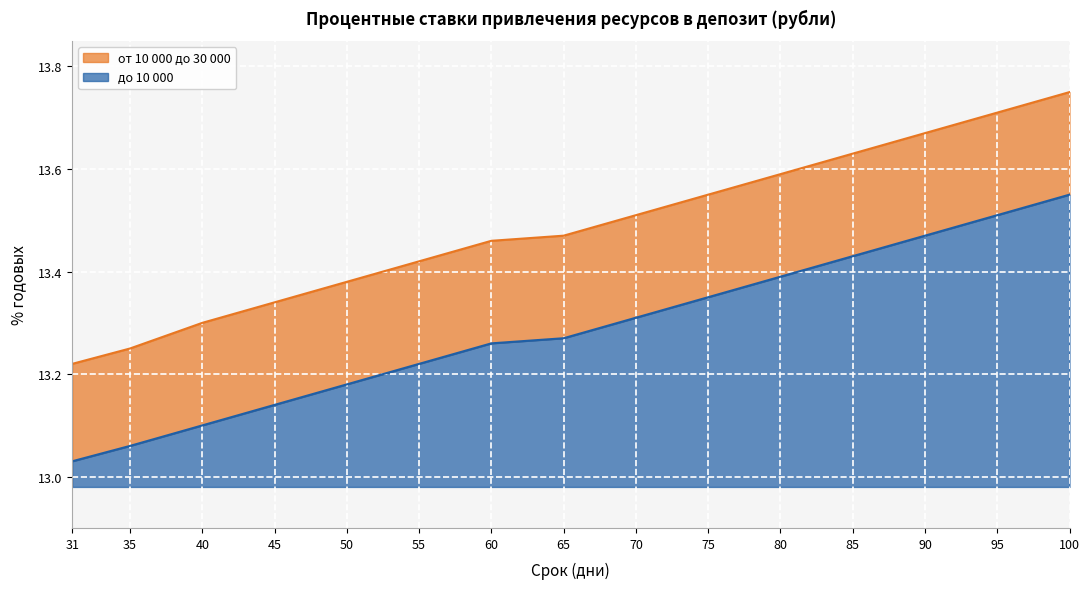

How many lines are shown in the chart?

2